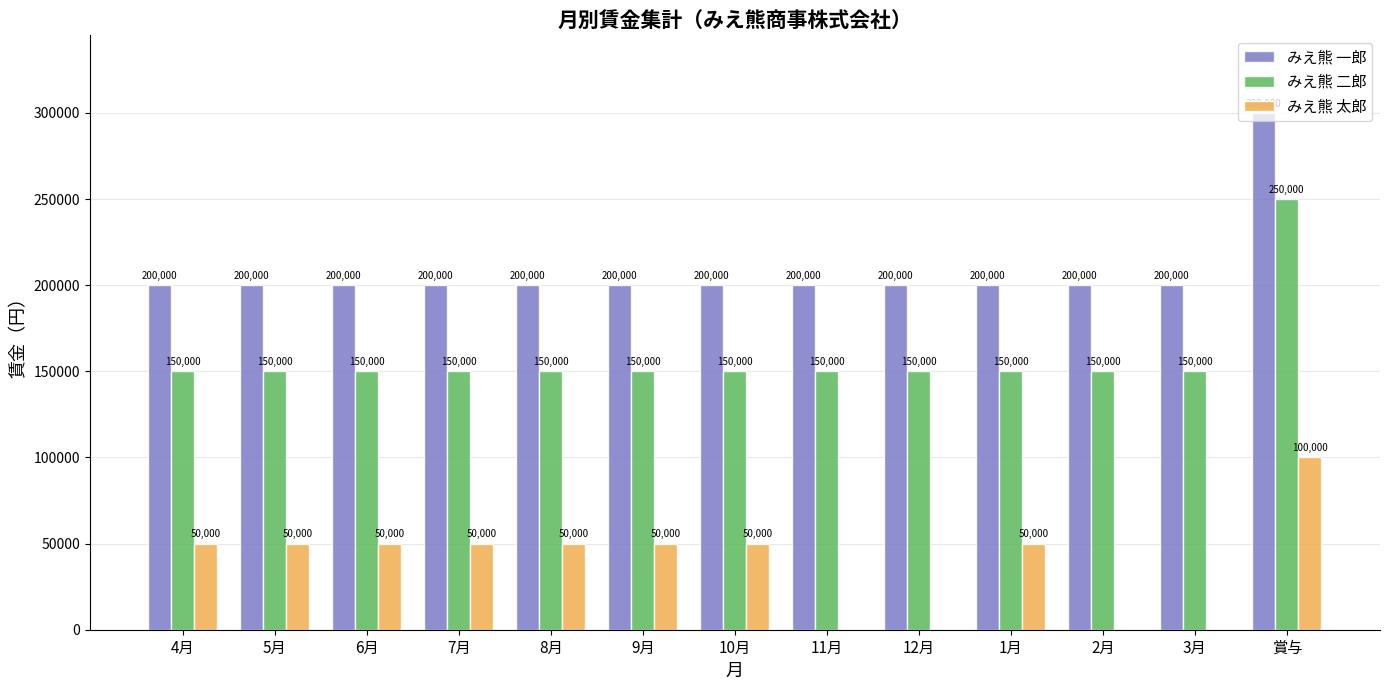

The みえ熊 太郎 series shows 33847 at 4月. True or false?

False